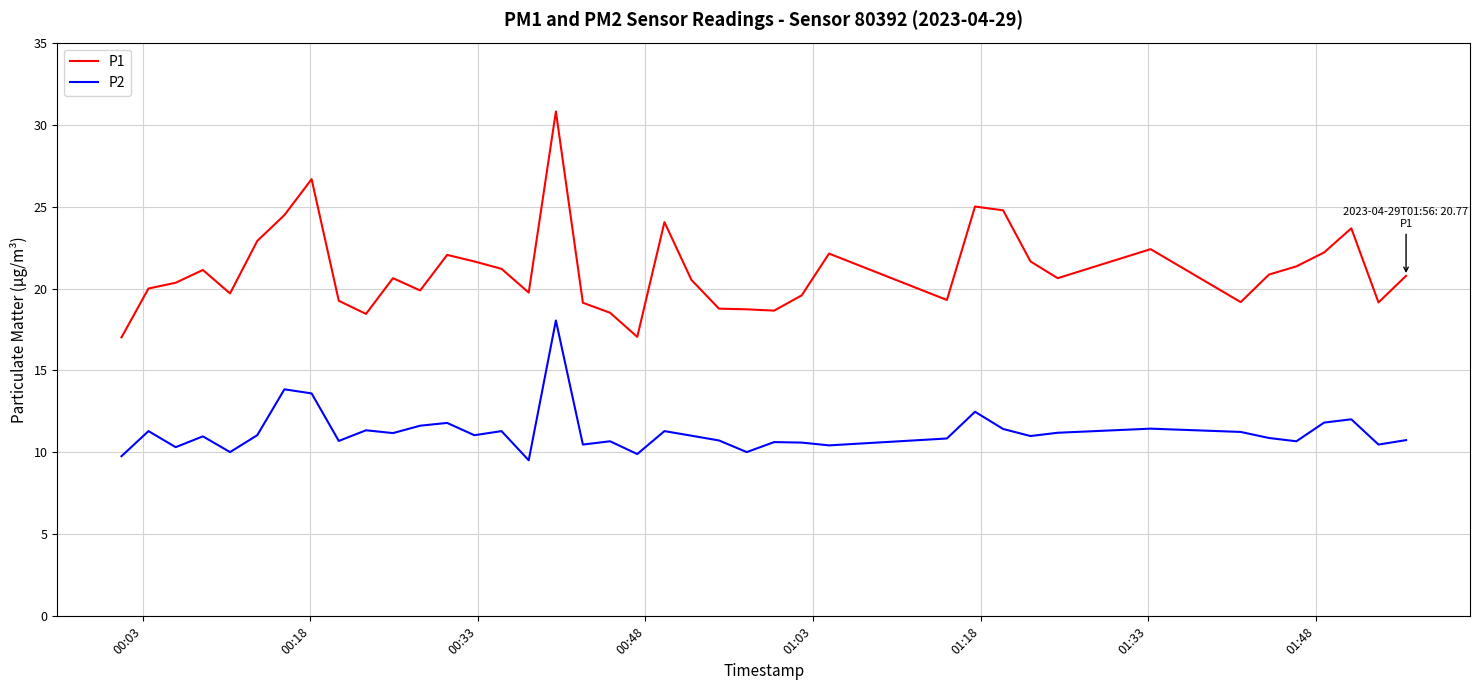

Which series has the largest total across all categories?

P1